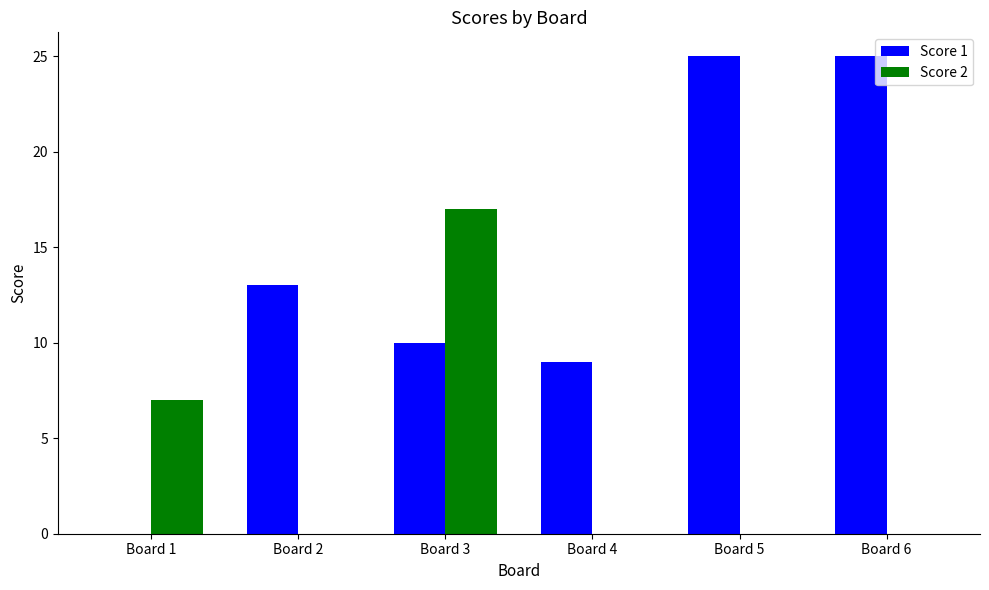

At which category is the sum across all series the highest?

Board 3